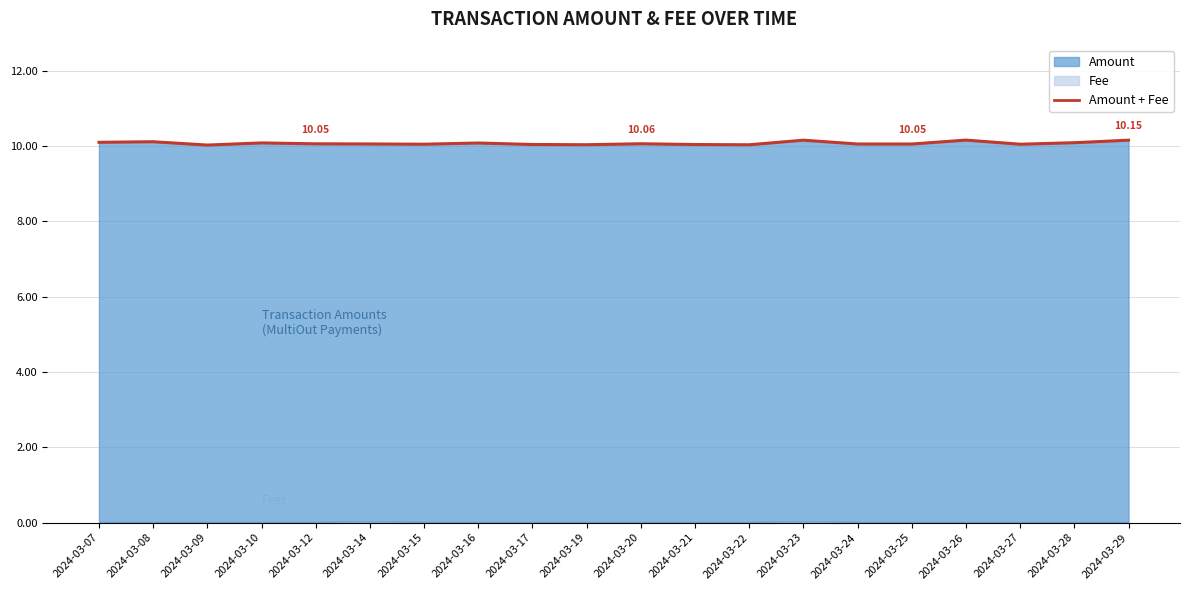

How many interior local valleys (lower than both neighbors) does the data have?

6